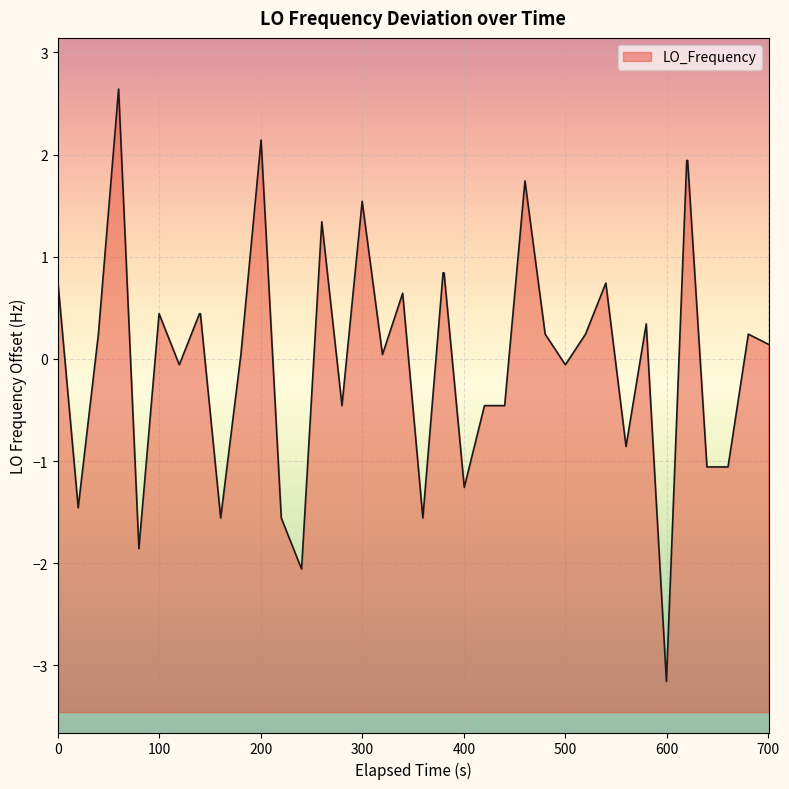

What is the minimum value shown in the chart?

-3.2